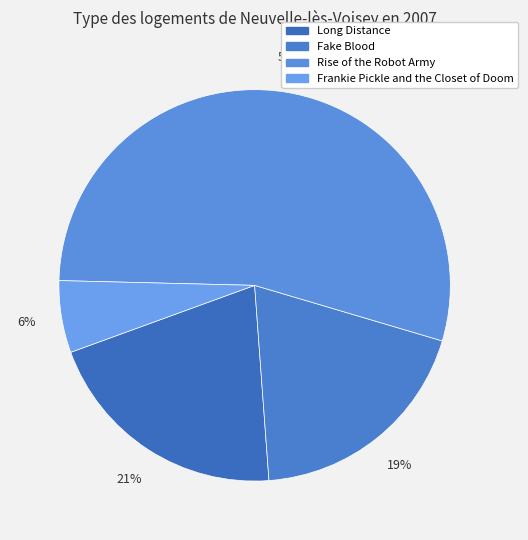

Rank the categories by value from lowest to highest.

Frankie Pickle and the Closet of Doom, Fake Blood, Long Distance, Rise of the Robot Army